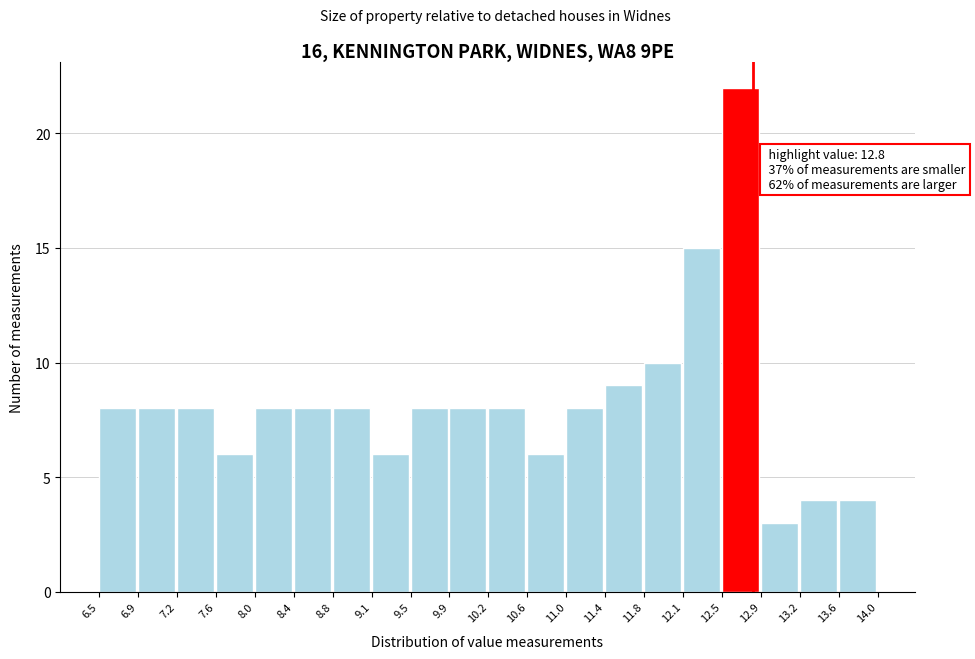

Over which range of the x-axis is the bar tallest?

12.5 to 12.9